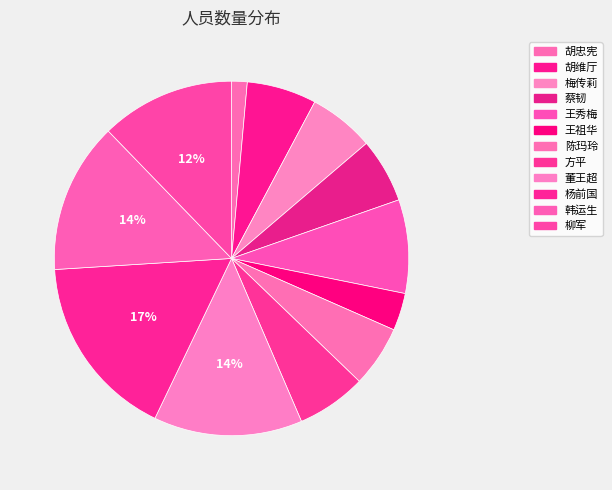

Is it true that 胡忠宪 is 14% of the pie?

False